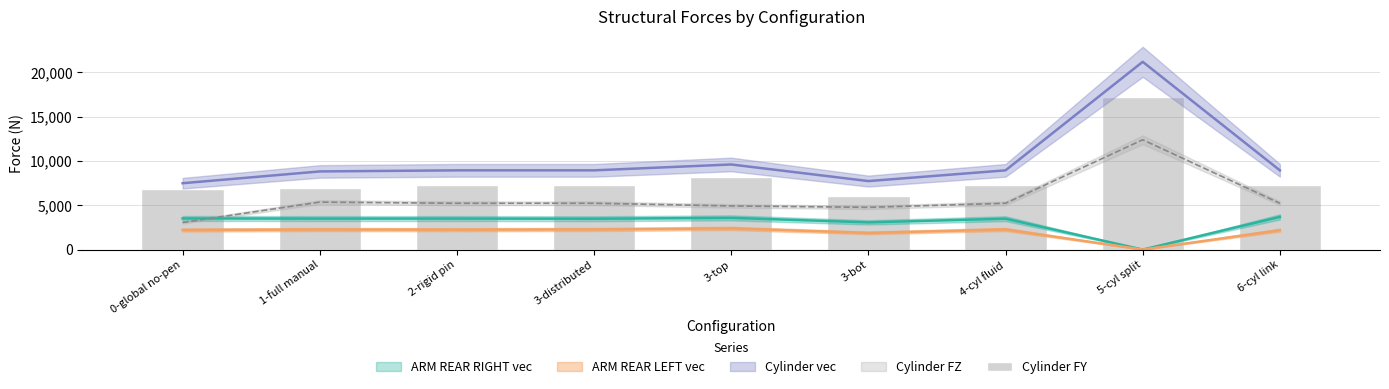

Count the number of values greater than 7260.

2